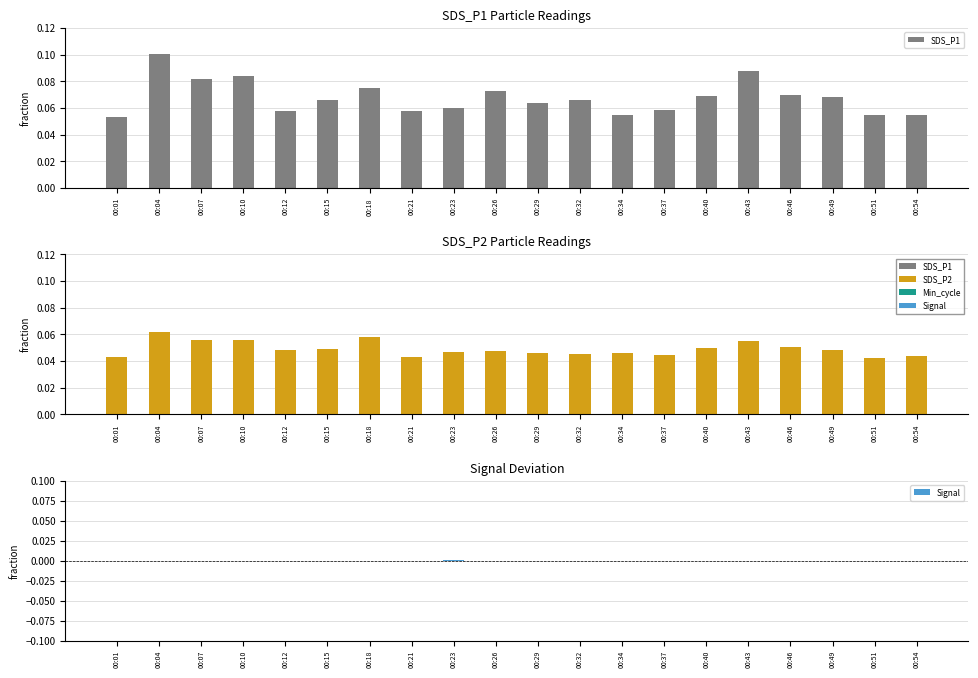

Which category has the highest value across all series?

00:04